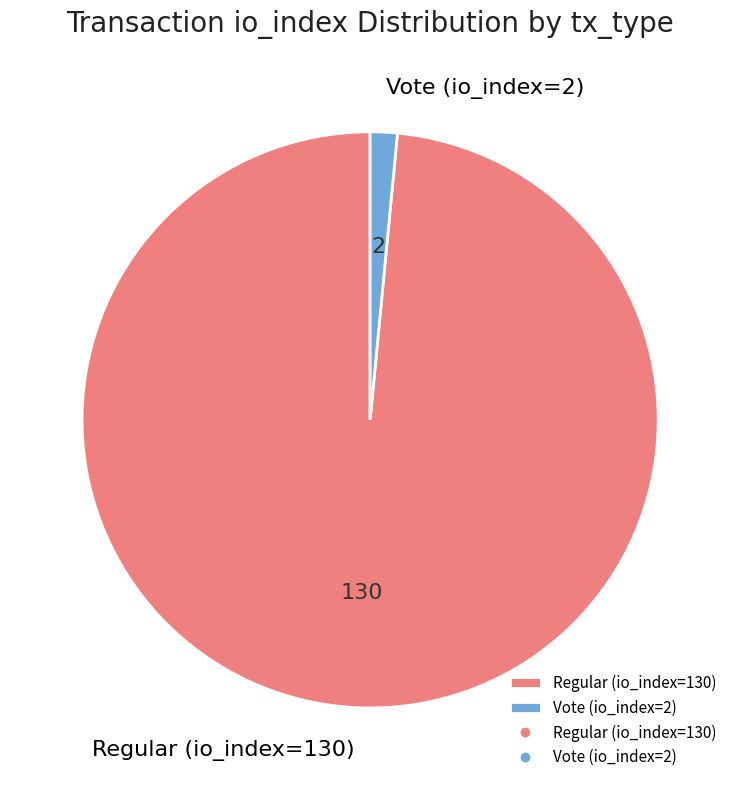

What is the majority slice?

Regular (io_index=130)